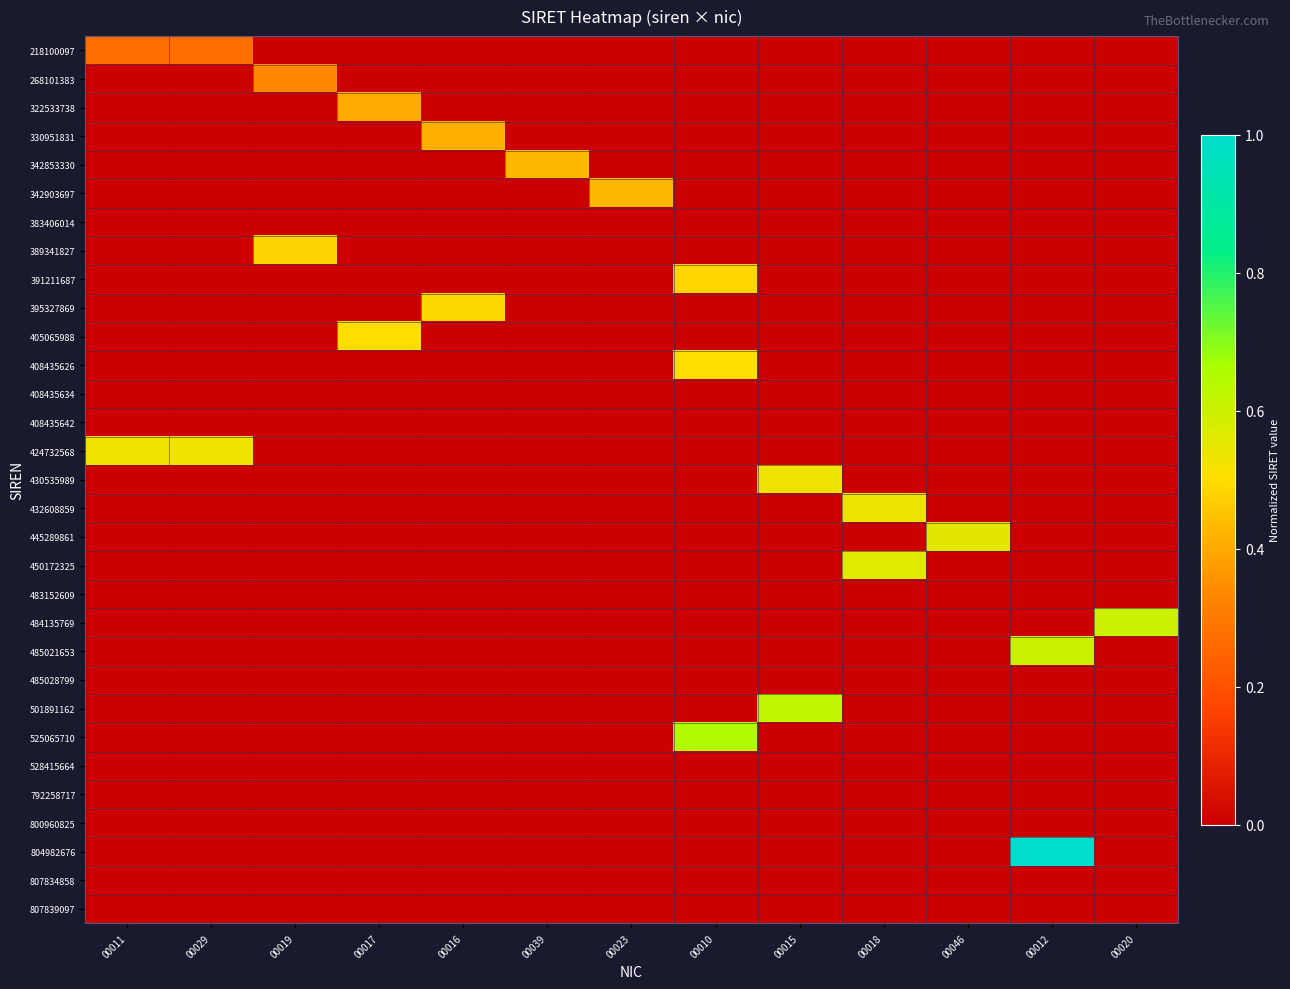

Reading right to left, extract all data points from this chart.

218100097: 00020=0.0	00012=0.0	00046=0.0	00018=0.0	00015=0.0	00010=0.0	00023=0.0	00039=0.0	00016=0.0	00017=0.0	00019=0.0	00029=0.3	00011=0.3
268101383: 00020=0.0	00012=0.0	00046=0.0	00018=0.0	00015=0.0	00010=0.0	00023=0.0	00039=0.0	00016=0.0	00017=0.0	00019=0.3	00029=0.0	00011=0.0
322533738: 00020=0.0	00012=0.0	00046=0.0	00018=0.0	00015=0.0	00010=0.0	00023=0.0	00039=0.0	00016=0.0	00017=0.4	00019=0.0	00029=0.0	00011=0.0
330951831: 00020=0.0	00012=0.0	00046=0.0	00018=0.0	00015=0.0	00010=0.0	00023=0.0	00039=0.0	00016=0.4	00017=0.0	00019=0.0	00029=0.0	00011=0.0
342853330: 00020=0.0	00012=0.0	00046=0.0	00018=0.0	00015=0.0	00010=0.0	00023=0.0	00039=0.4	00016=0.0	00017=0.0	00019=0.0	00029=0.0	00011=0.0
342903697: 00020=0.0	00012=0.0	00046=0.0	00018=0.0	00015=0.0	00010=0.0	00023=0.4	00039=0.0	00016=0.0	00017=0.0	00019=0.0	00029=0.0	00011=0.0
383406014: 00020=0.0	00012=0.0	00046=0.0	00018=0.0	00015=0.0	00010=0.0	00023=0.0	00039=0.0	00016=0.0	00017=0.0	00019=0.0	00029=0.0	00011=0.0
389341827: 00020=0.0	00012=0.0	00046=0.0	00018=0.0	00015=0.0	00010=0.0	00023=0.0	00039=0.0	00016=0.0	00017=0.0	00019=0.5	00029=0.0	00011=0.0
391211687: 00020=0.0	00012=0.0	00046=0.0	00018=0.0	00015=0.0	00010=0.5	00023=0.0	00039=0.0	00016=0.0	00017=0.0	00019=0.0	00029=0.0	00011=0.0
395327869: 00020=0.0	00012=0.0	00046=0.0	00018=0.0	00015=0.0	00010=0.0	00023=0.0	00039=0.0	00016=0.5	00017=0.0	00019=0.0	00029=0.0	00011=0.0
405065988: 00020=0.0	00012=0.0	00046=0.0	00018=0.0	00015=0.0	00010=0.0	00023=0.0	00039=0.0	00016=0.0	00017=0.5	00019=0.0	00029=0.0	00011=0.0
408435626: 00020=0.0	00012=0.0	00046=0.0	00018=0.0	00015=0.0	00010=0.5	00023=0.0	00039=0.0	00016=0.0	00017=0.0	00019=0.0	00029=0.0	00011=0.0
408435634: 00020=0.0	00012=0.0	00046=0.0	00018=0.0	00015=0.0	00010=0.0	00023=0.0	00039=0.0	00016=0.0	00017=0.0	00019=0.0	00029=0.0	00011=0.0
408435642: 00020=0.0	00012=0.0	00046=0.0	00018=0.0	00015=0.0	00010=0.0	00023=0.0	00039=0.0	00016=0.0	00017=0.0	00019=0.0	00029=0.0	00011=0.0
424732568: 00020=0.0	00012=0.0	00046=0.0	00018=0.0	00015=0.0	00010=0.0	00023=0.0	00039=0.0	00016=0.0	00017=0.0	00019=0.0	00029=0.5	00011=0.5
430535989: 00020=0.0	00012=0.0	00046=0.0	00018=0.0	00015=0.5	00010=0.0	00023=0.0	00039=0.0	00016=0.0	00017=0.0	00019=0.0	00029=0.0	00011=0.0
432608859: 00020=0.0	00012=0.0	00046=0.0	00018=0.5	00015=0.0	00010=0.0	00023=0.0	00039=0.0	00016=0.0	00017=0.0	00019=0.0	00029=0.0	00011=0.0
445289861: 00020=0.0	00012=0.0	00046=0.6	00018=0.0	00015=0.0	00010=0.0	00023=0.0	00039=0.0	00016=0.0	00017=0.0	00019=0.0	00029=0.0	00011=0.0
450172325: 00020=0.0	00012=0.0	00046=0.0	00018=0.6	00015=0.0	00010=0.0	00023=0.0	00039=0.0	00016=0.0	00017=0.0	00019=0.0	00029=0.0	00011=0.0
483152609: 00020=0.0	00012=0.0	00046=0.0	00018=0.0	00015=0.0	00010=0.0	00023=0.0	00039=0.0	00016=0.0	00017=0.0	00019=0.0	00029=0.0	00011=0.0
484135769: 00020=0.6	00012=0.0	00046=0.0	00018=0.0	00015=0.0	00010=0.0	00023=0.0	00039=0.0	00016=0.0	00017=0.0	00019=0.0	00029=0.0	00011=0.0
485021653: 00020=0.0	00012=0.6	00046=0.0	00018=0.0	00015=0.0	00010=0.0	00023=0.0	00039=0.0	00016=0.0	00017=0.0	00019=0.0	00029=0.0	00011=0.0
485028799: 00020=0.0	00012=0.0	00046=0.0	00018=0.0	00015=0.0	00010=0.0	00023=0.0	00039=0.0	00016=0.0	00017=0.0	00019=0.0	00029=0.0	00011=0.0
501891162: 00020=0.0	00012=0.0	00046=0.0	00018=0.0	00015=0.6	00010=0.0	00023=0.0	00039=0.0	00016=0.0	00017=0.0	00019=0.0	00029=0.0	00011=0.0
525065710: 00020=0.0	00012=0.0	00046=0.0	00018=0.0	00015=0.0	00010=0.7	00023=0.0	00039=0.0	00016=0.0	00017=0.0	00019=0.0	00029=0.0	00011=0.0
528415664: 00020=0.0	00012=0.0	00046=0.0	00018=0.0	00015=0.0	00010=0.0	00023=0.0	00039=0.0	00016=0.0	00017=0.0	00019=0.0	00029=0.0	00011=0.0
792258717: 00020=0.0	00012=0.0	00046=0.0	00018=0.0	00015=0.0	00010=0.0	00023=0.0	00039=0.0	00016=0.0	00017=0.0	00019=0.0	00029=0.0	00011=0.0
800960825: 00020=0.0	00012=0.0	00046=0.0	00018=0.0	00015=0.0	00010=0.0	00023=0.0	00039=0.0	00016=0.0	00017=0.0	00019=0.0	00029=0.0	00011=0.0
804982676: 00020=0.0	00012=1.0	00046=0.0	00018=0.0	00015=0.0	00010=0.0	00023=0.0	00039=0.0	00016=0.0	00017=0.0	00019=0.0	00029=0.0	00011=0.0
807834858: 00020=0.0	00012=0.0	00046=0.0	00018=0.0	00015=0.0	00010=0.0	00023=0.0	00039=0.0	00016=0.0	00017=0.0	00019=0.0	00029=0.0	00011=0.0
807839097: 00020=0.0	00012=0.0	00046=0.0	00018=0.0	00015=0.0	00010=0.0	00023=0.0	00039=0.0	00016=0.0	00017=0.0	00019=0.0	00029=0.0	00011=0.0